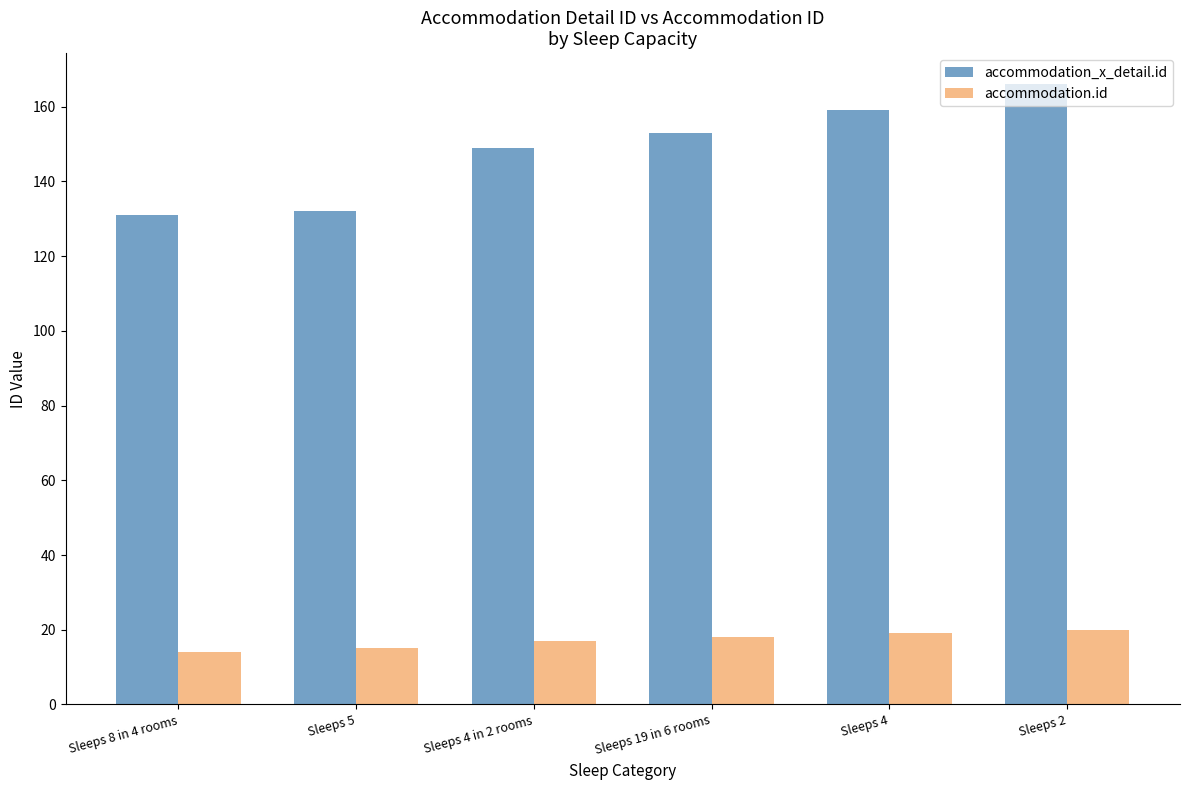

Reading left to right, what are all the values shown in this chart?

accommodation_x_detail.id: Sleeps 8 in 4 rooms=131	Sleeps 5=132	Sleeps 4 in 2 rooms=149	Sleeps 19 in 6 rooms=153	Sleeps 4=159	Sleeps 2=166
accommodation.id: Sleeps 8 in 4 rooms=14	Sleeps 5=15	Sleeps 4 in 2 rooms=17	Sleeps 19 in 6 rooms=18	Sleeps 4=19	Sleeps 2=20